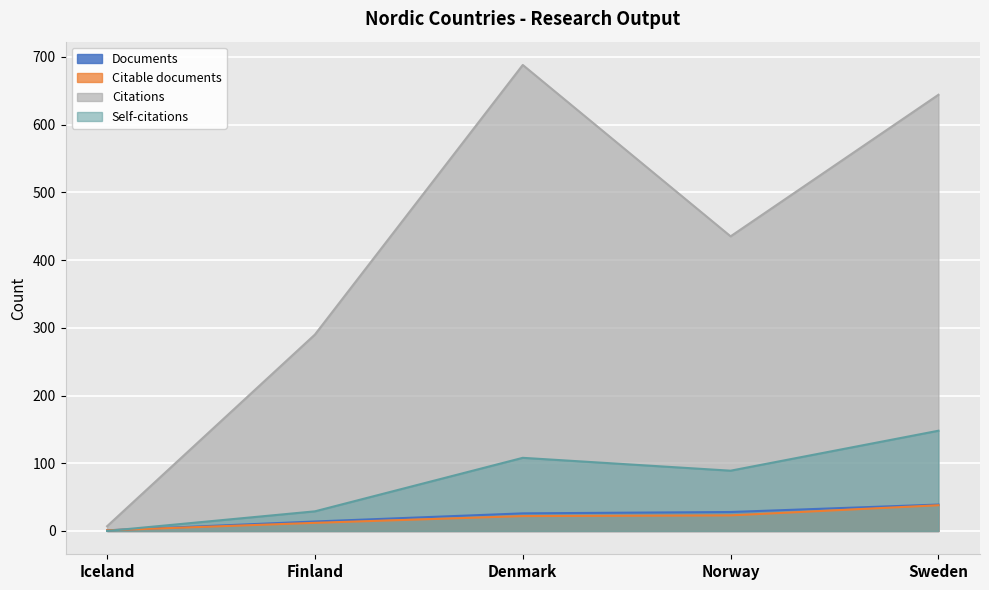

What is the average value of the Citable documents series?

19